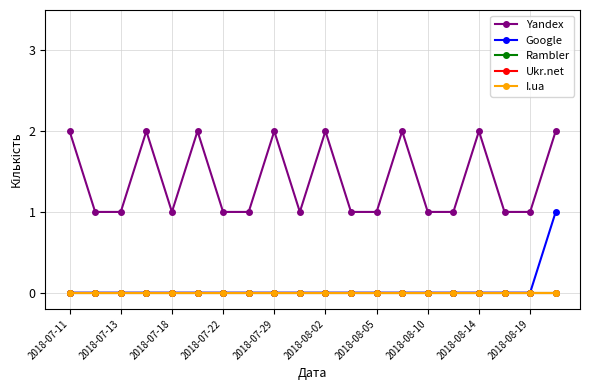

Does the chart have visible grid lines?

Yes